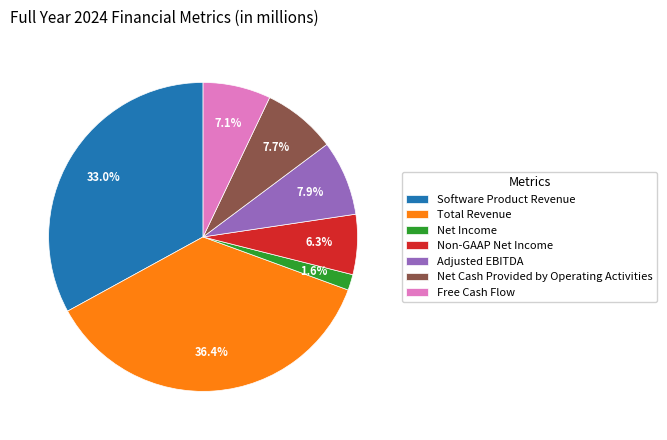

Is there any slice that represents more than half of the pie?

No